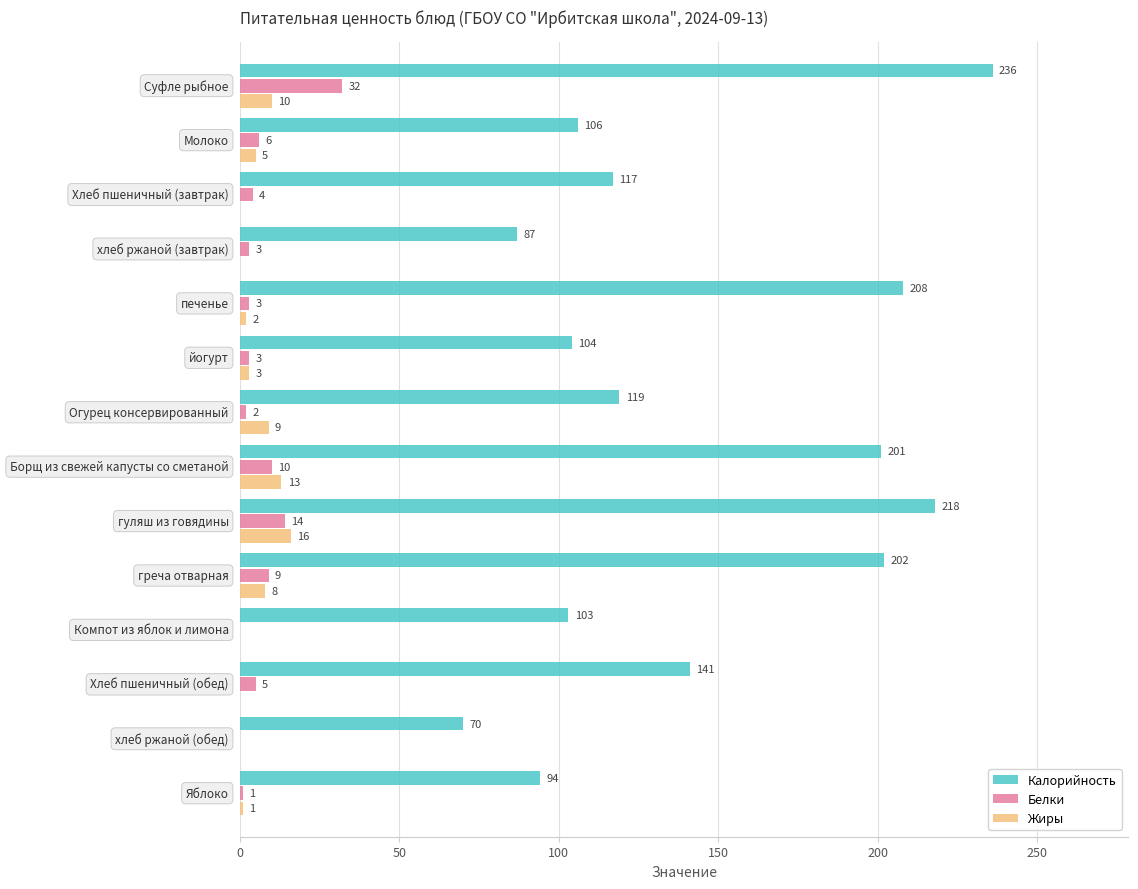

What is the maximum value for Белки?

32